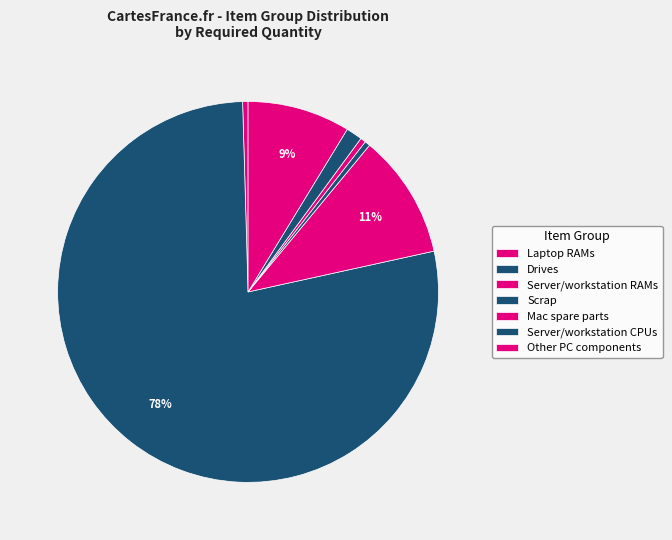

Which category has the biggest portion of the pie?

Server/workstation RAMs